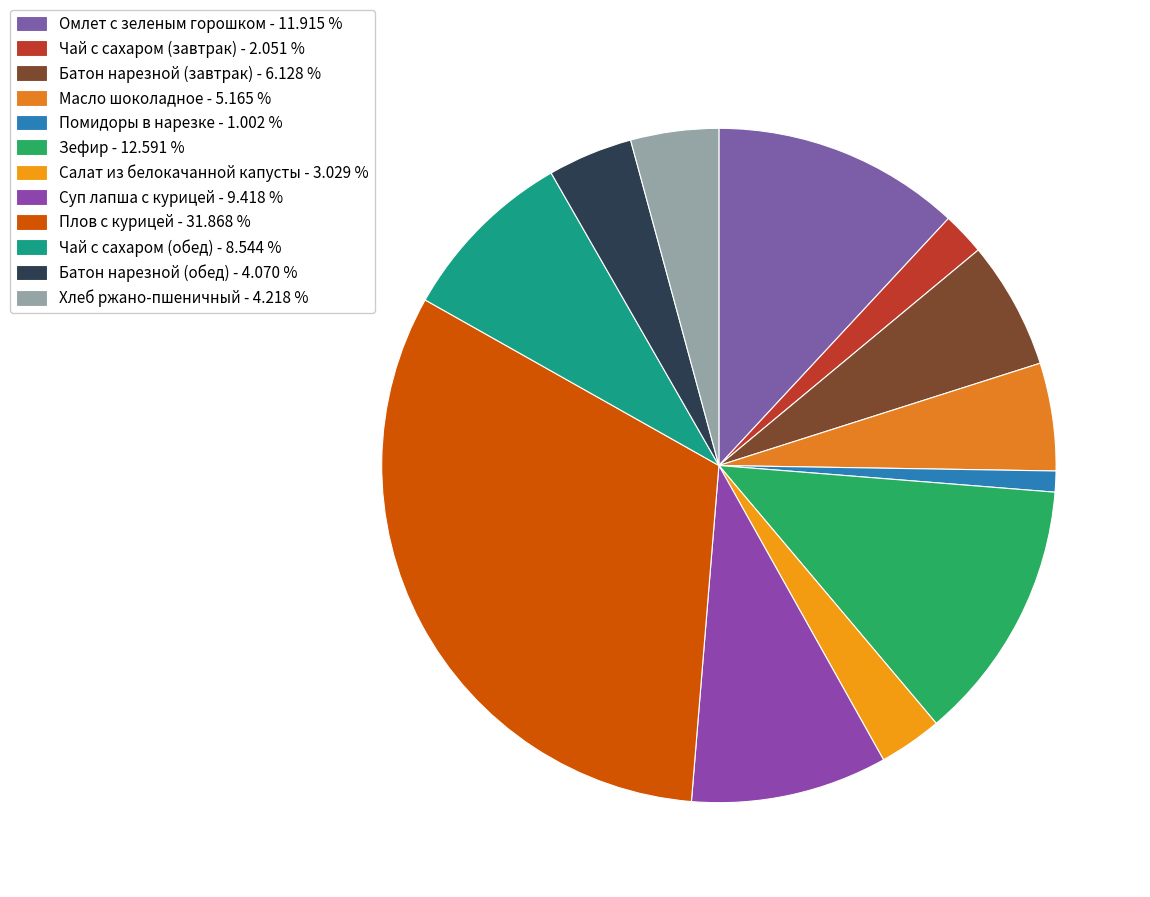

How many slices are in this pie chart?

12